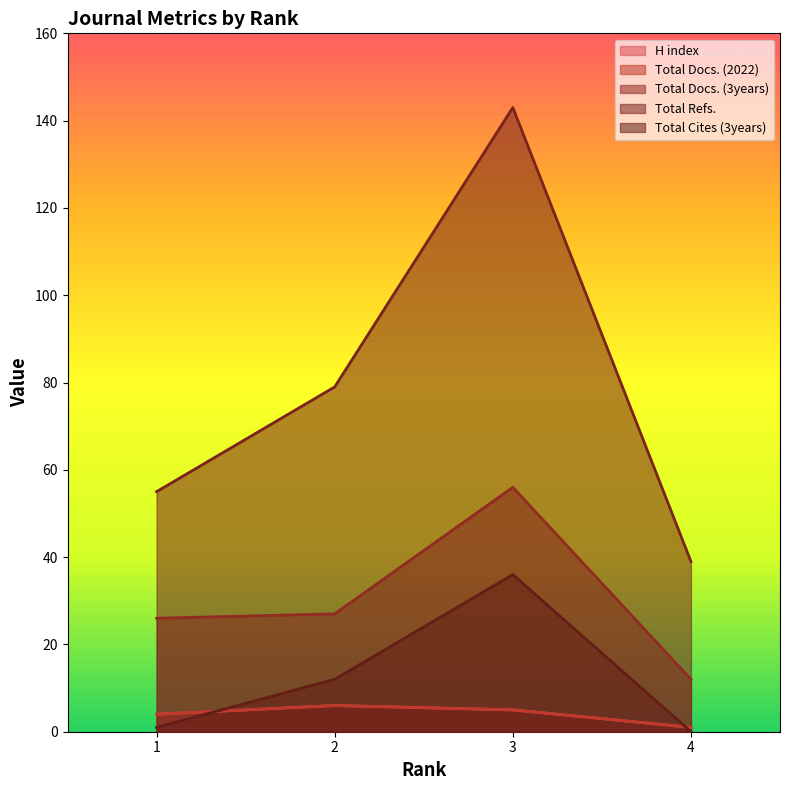

Where does the Total Docs. (2022) series first go above 5?

2